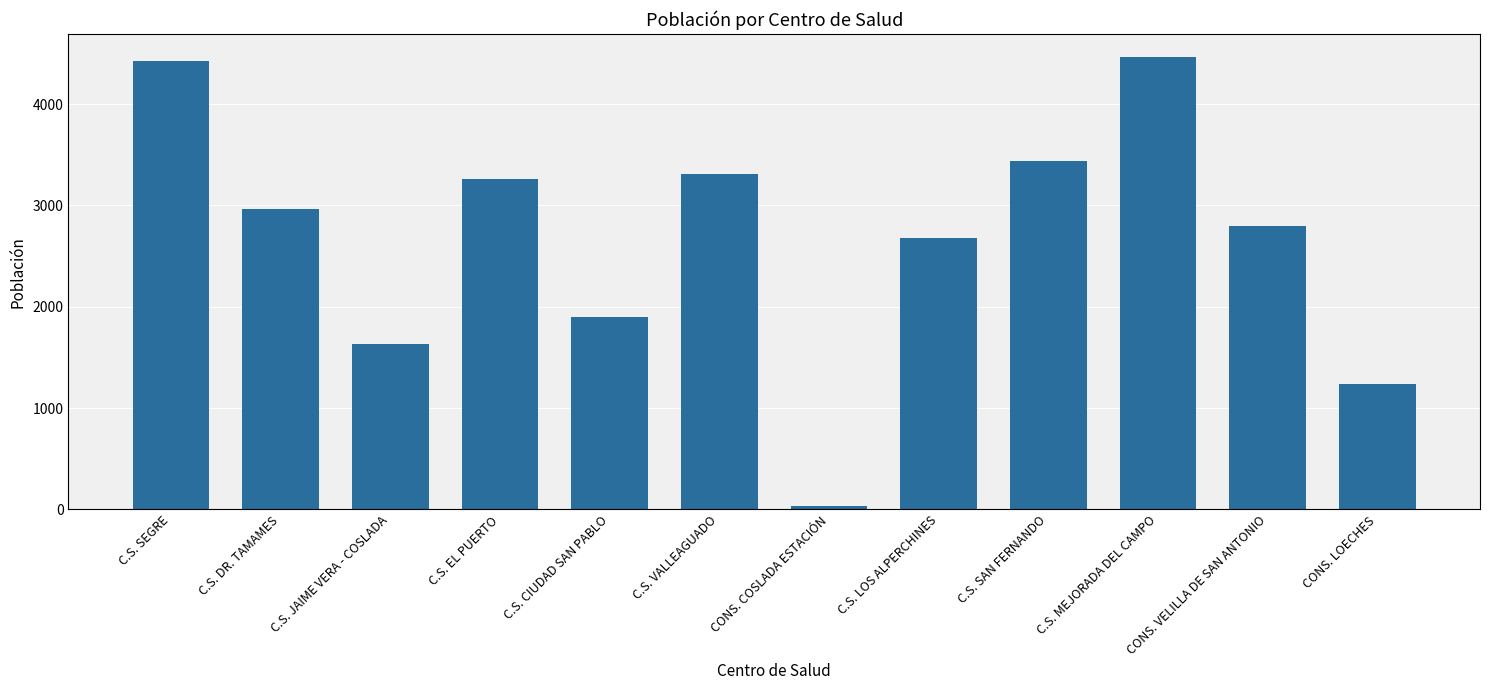

Which has a higher value, C.S. VALLEAGUADO or C.S. CIUDAD SAN PABLO?

C.S. VALLEAGUADO